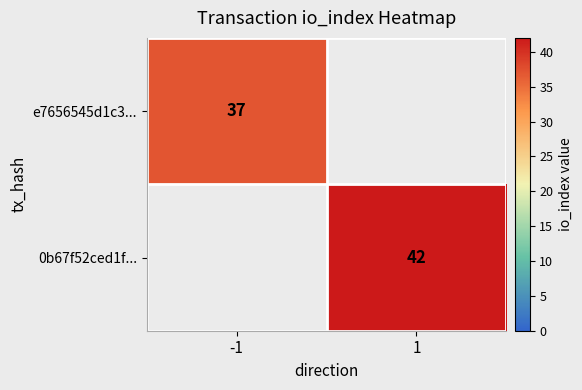

True or false: 0b67f52ced1f... has a value of 10 at 1.

False